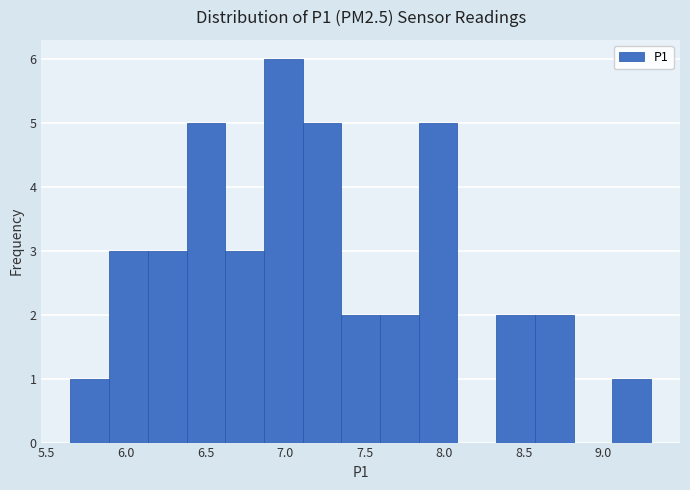

Reading left to right, list every bar in this chart as the range it spans on the x-axis followed by its height. Neither the bar edges nor the heights are printed on the chart, so give them approximately, as read against the axes.

5.65 to 5.90: 1
5.90 to 6.15: 3
6.15 to 6.40: 3
6.40 to 6.60: 5
6.60 to 6.85: 3
6.85 to 7.10: 6
7.10 to 7.35: 5
7.35 to 7.60: 2
7.60 to 7.85: 2
7.85 to 8.10: 5
8.10 to 8.35: 0
8.35 to 8.55: 2
8.55 to 8.80: 2
8.80 to 9.05: 0
9.05 to 9.30: 1